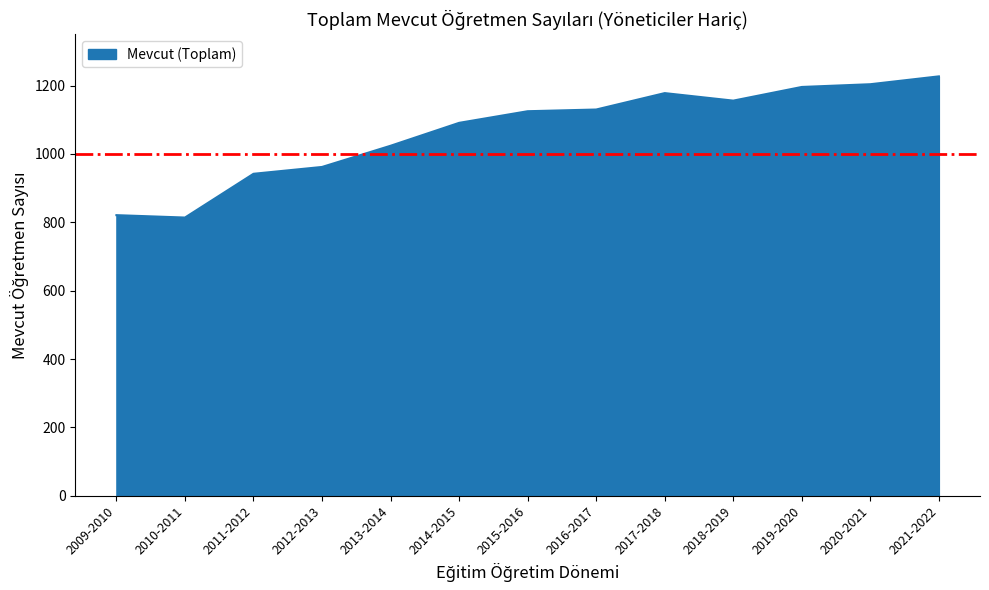

How many lines are shown in the chart?

1